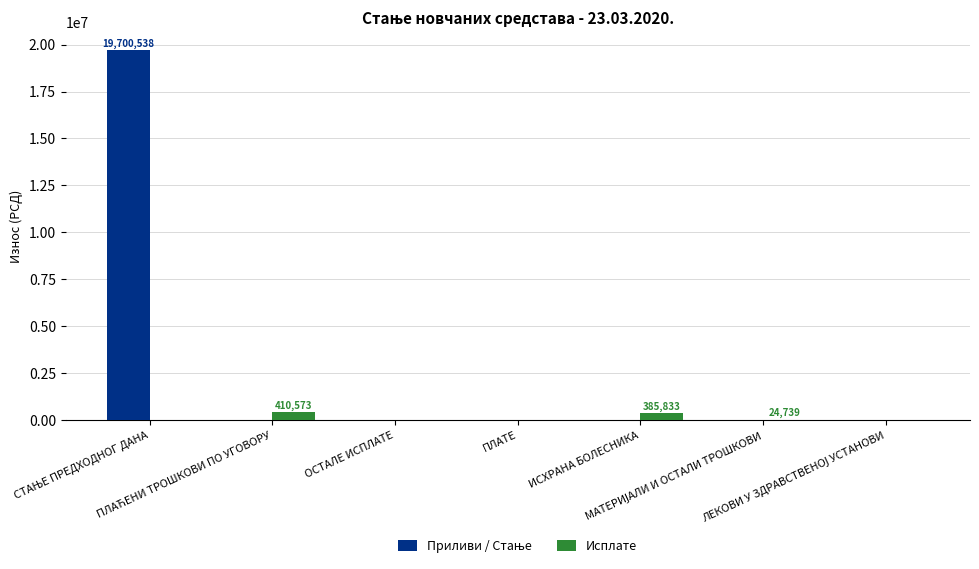

What is the maximum value shown in the chart?

19700538.4